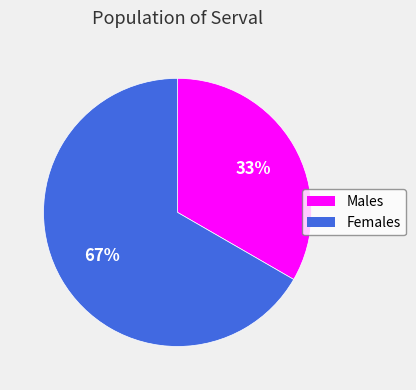

How many segments does this pie chart have?

2